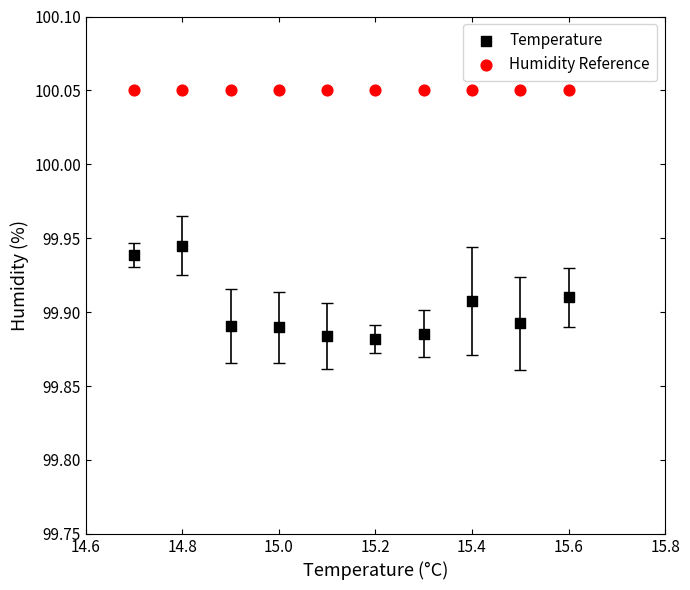

Which series reaches the maximum Y coordinate?

Humidity Reference